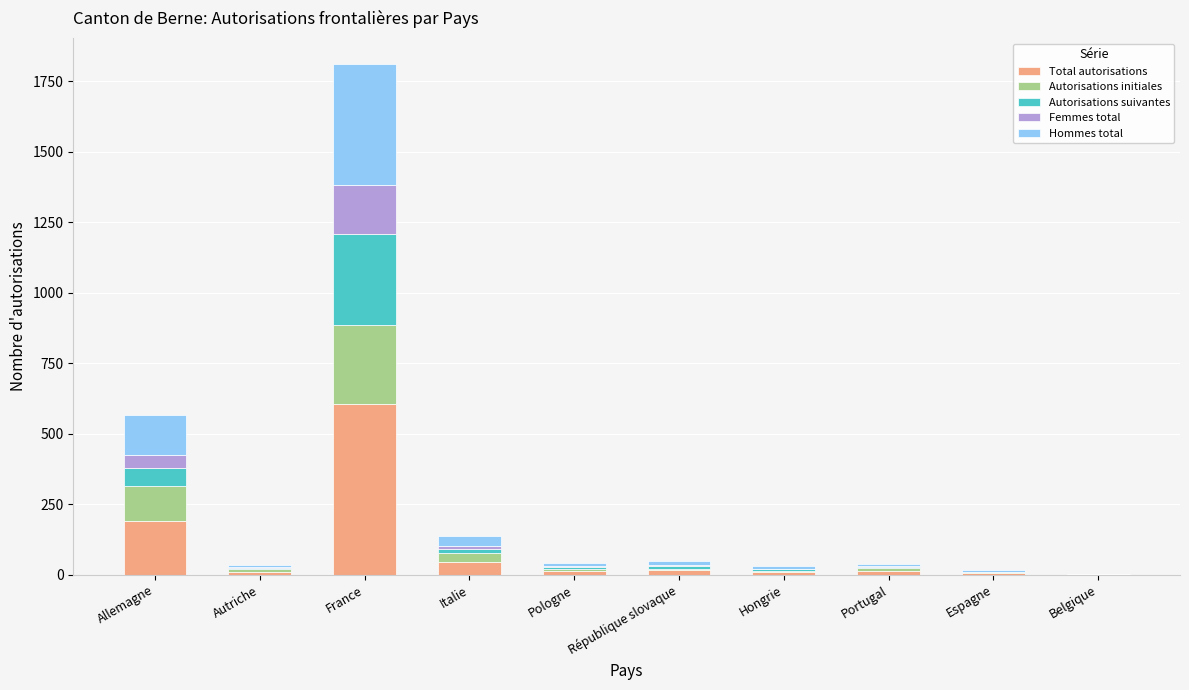

At which category is the sum across all series the highest?

France